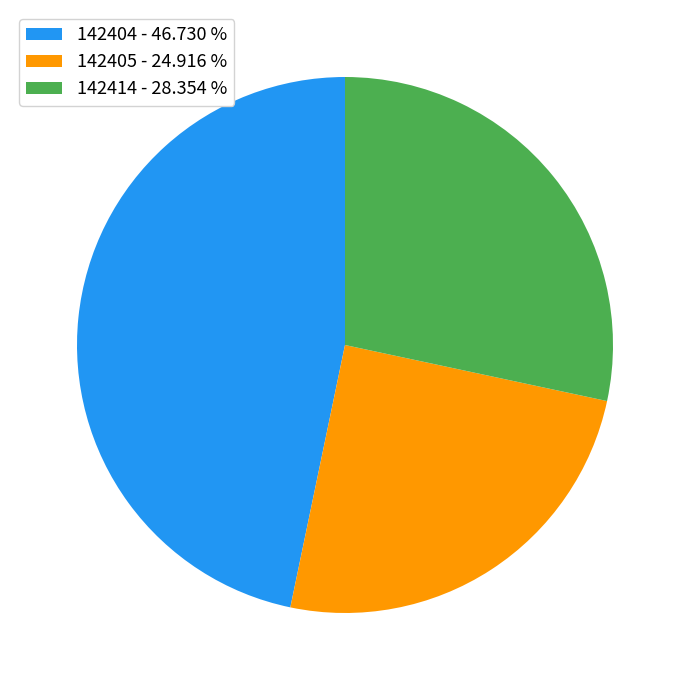

Do 142414 - 28.354 % and 142405 - 24.916 % together represent more than half of the pie?

Yes